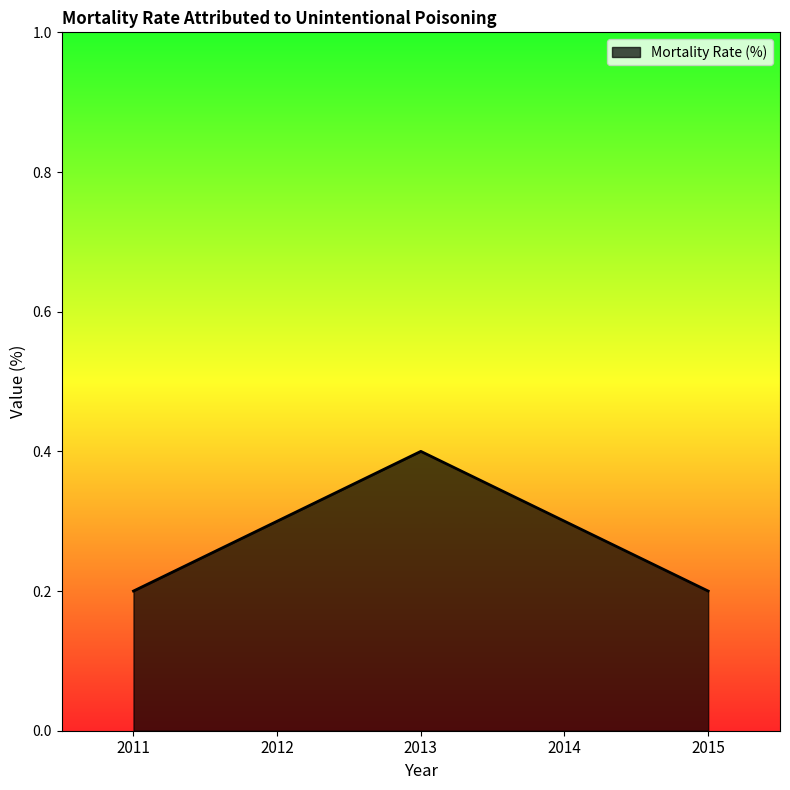

What value does the data have at 2014?

0.3